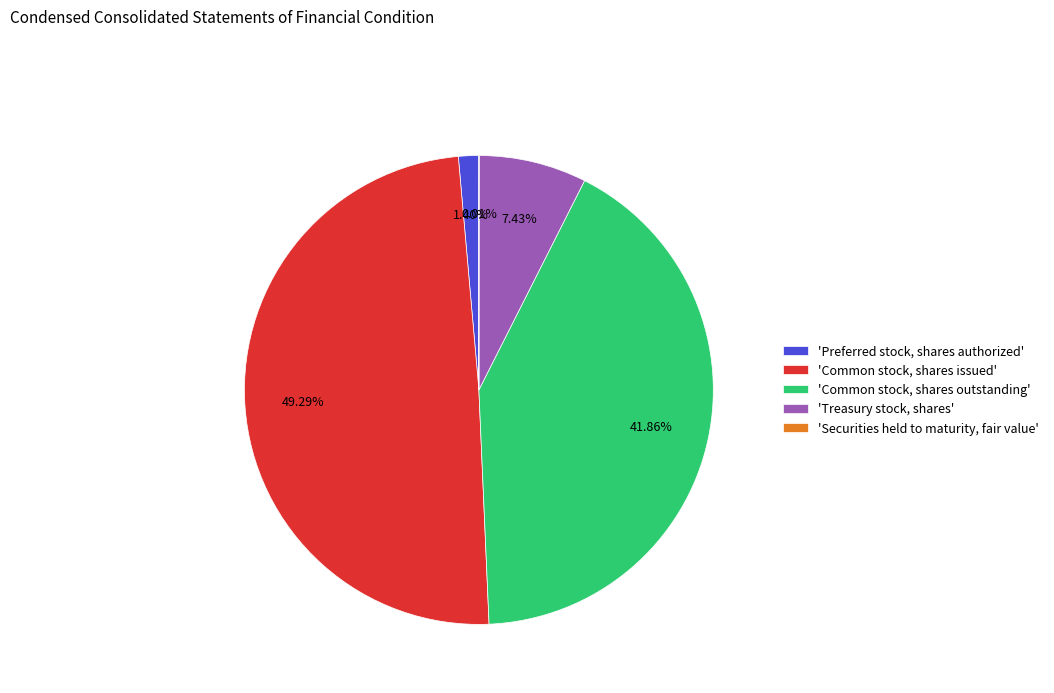

Which slice is the largest?

'Common stock, shares issued'